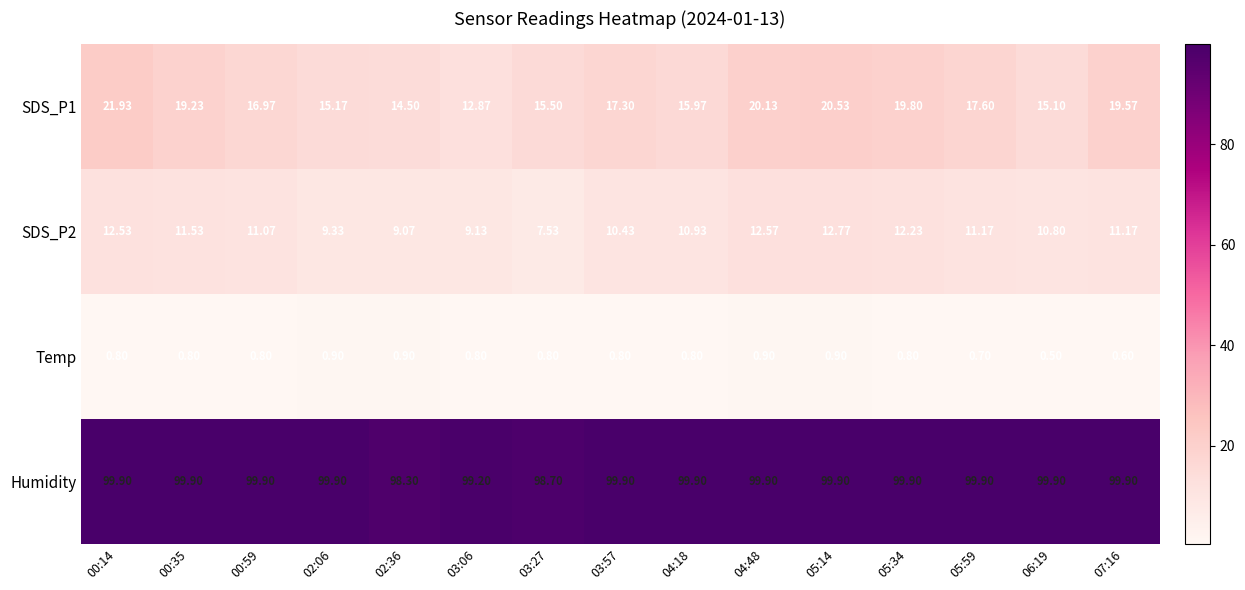

Is the value of SDS_P1 at 06:19 greater than the value of SDS_P2 at 03:27?

Yes